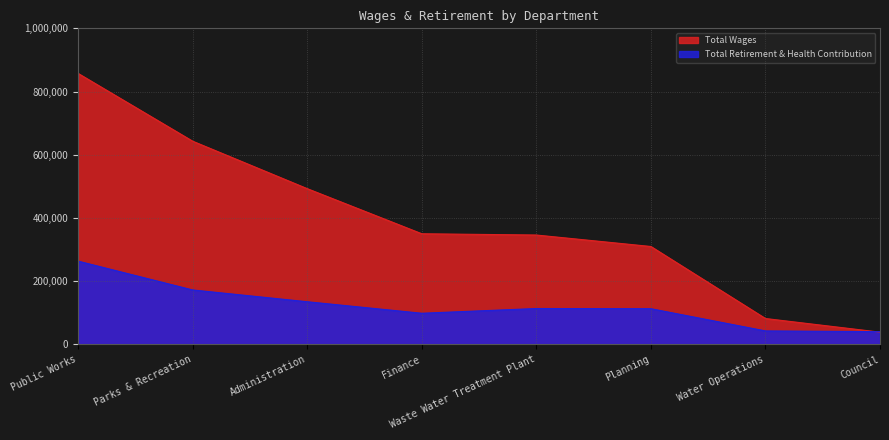

True or false: Total Wages has more than 1 points higher than both neighbors.

False